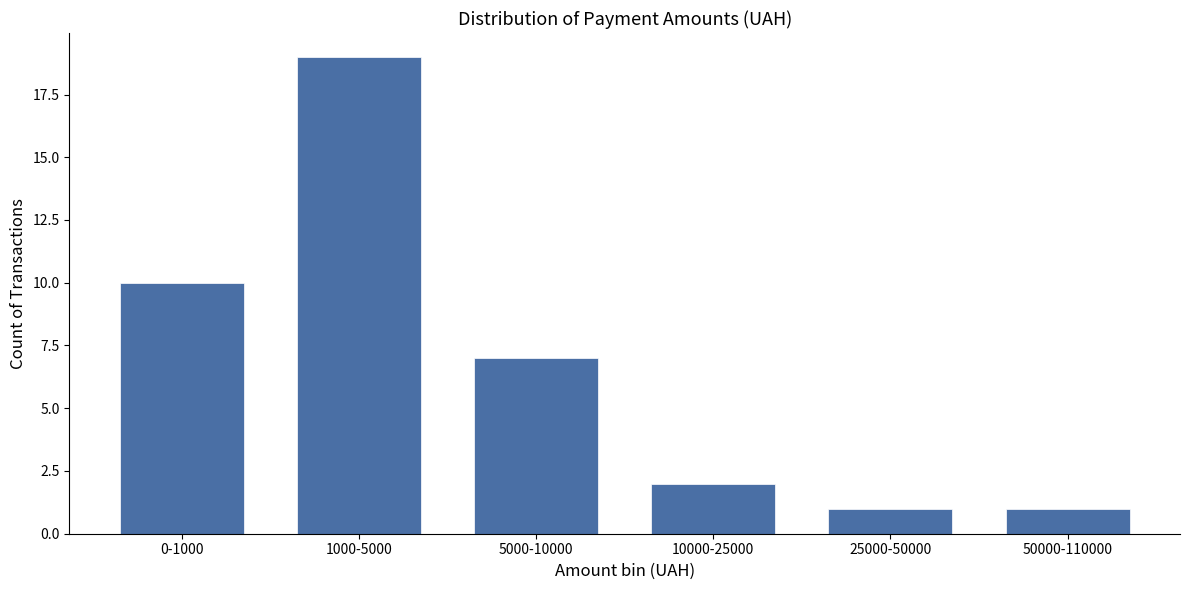

Reading right to left, transcribe all the data shown in this chart.

1	1	2	7	19	10